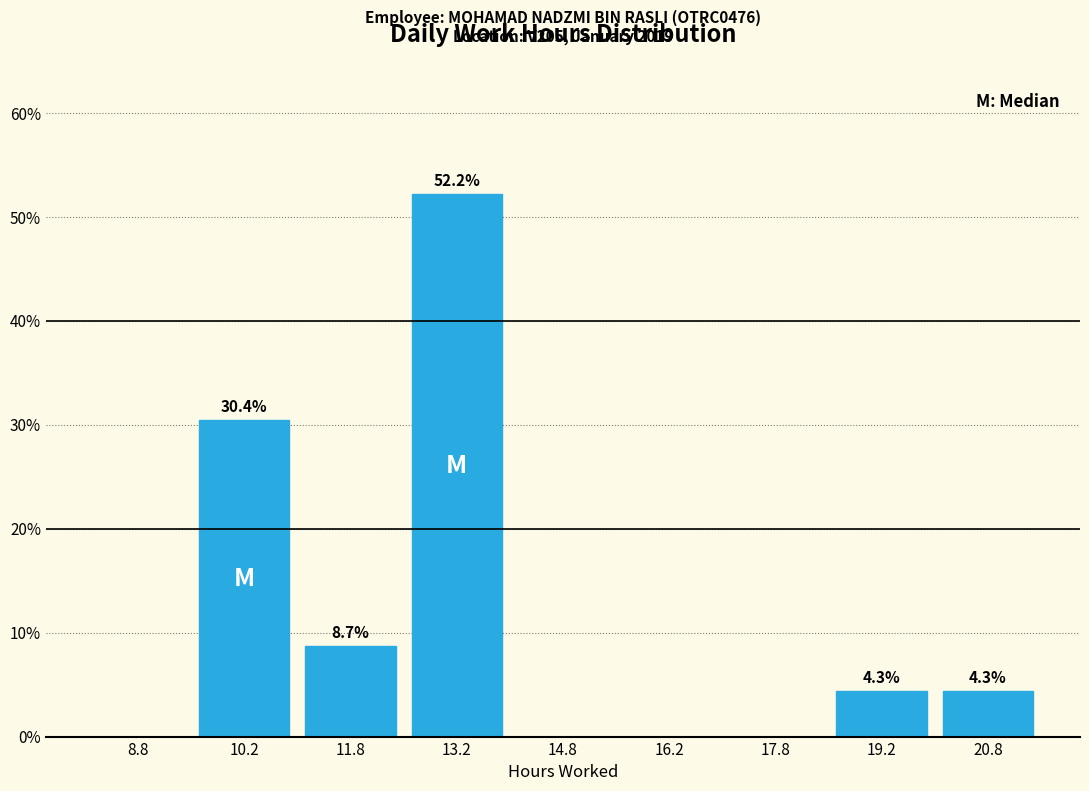

Which range on the x-axis has the tallest bar?

12.5 to 14.0